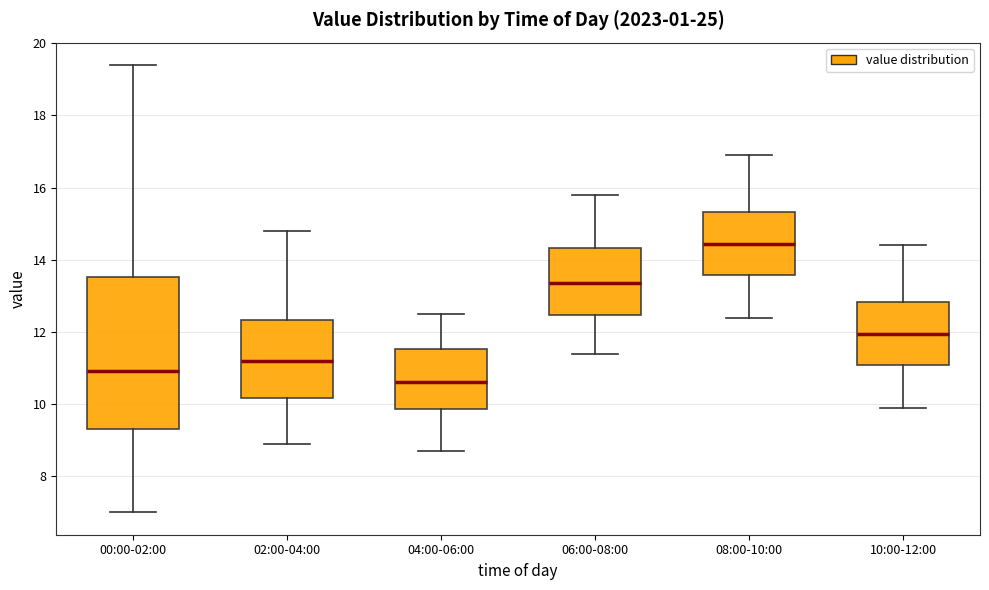

Comparing the boxes themselves (not the whiskers), which one is the tallest?

00:00-02:00